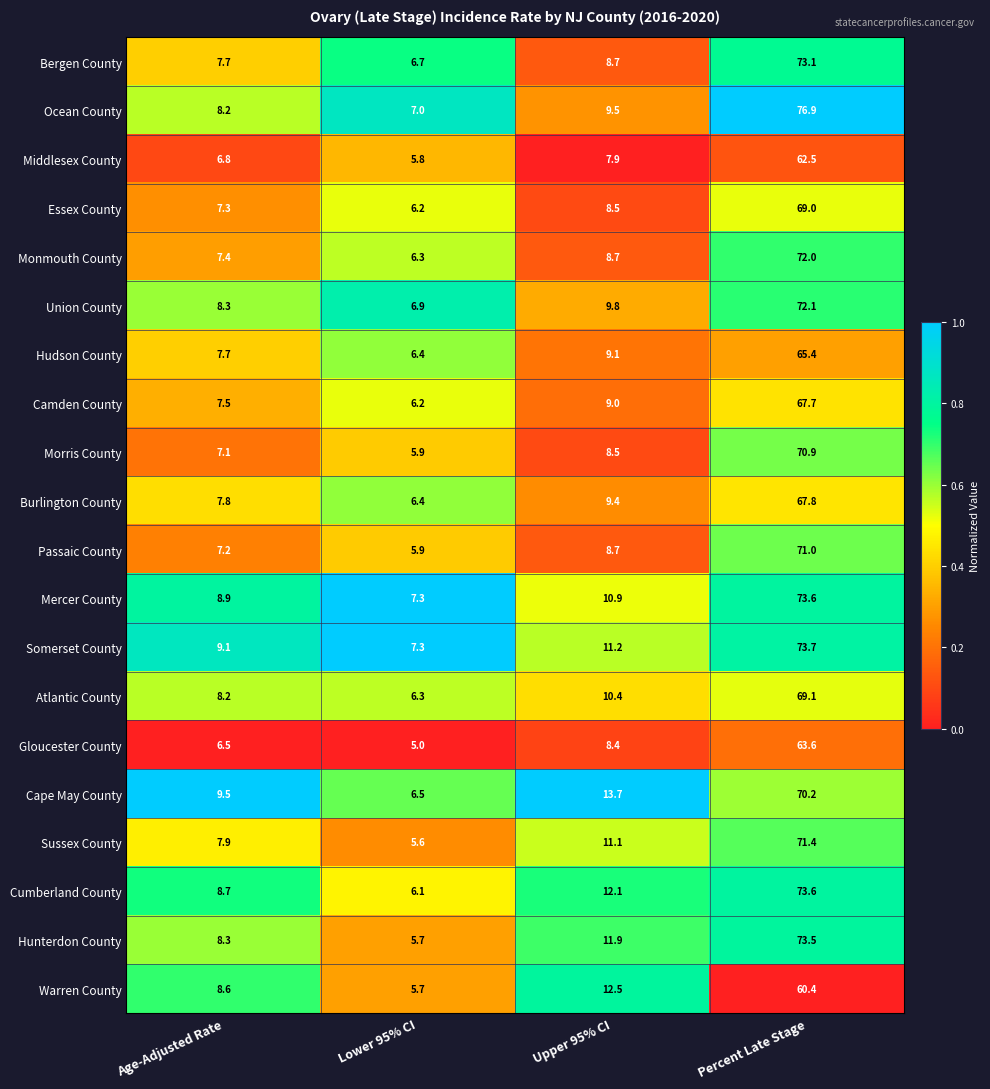

Between Age-Adjusted Rate and Percent Late Stage, which series saw the biggest shift?

Ocean County